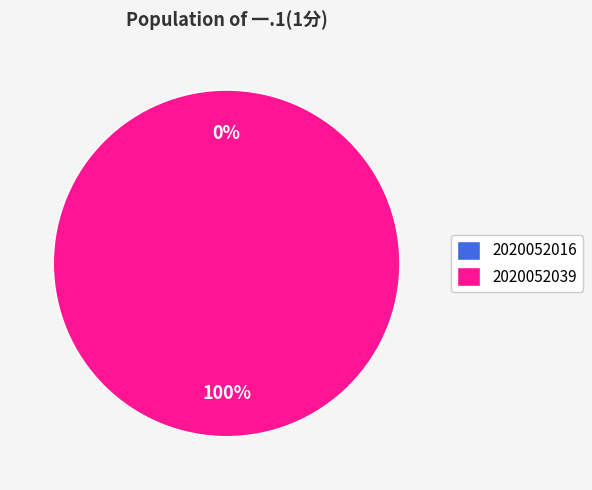

True or false: 2020052016 accounts for 1% of the total.

False